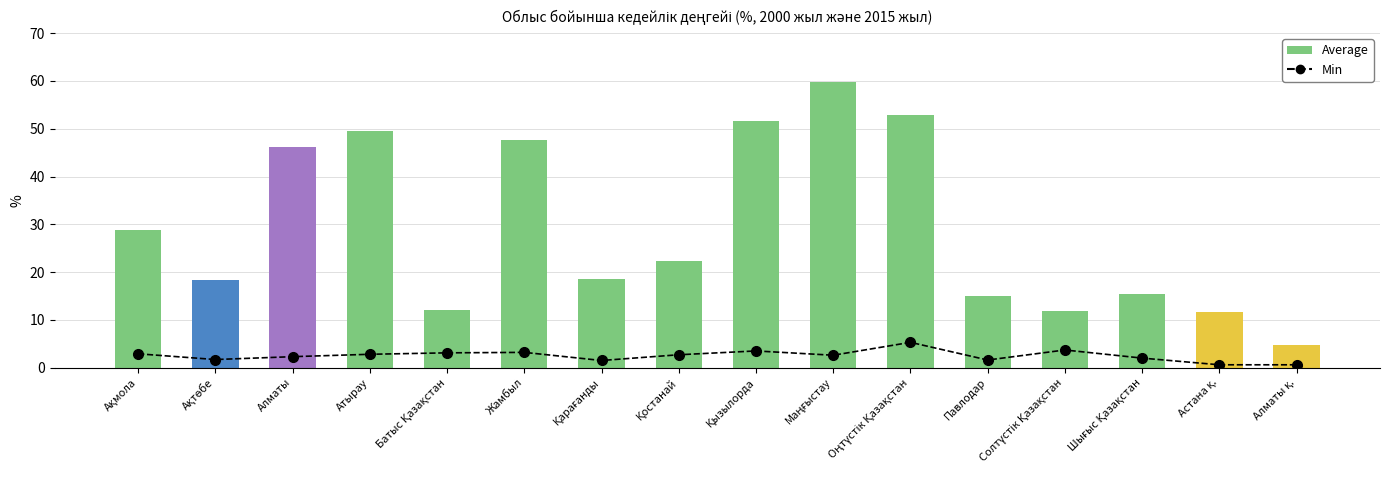

What is the label of the 10th bar from the left?

Маңғыстау